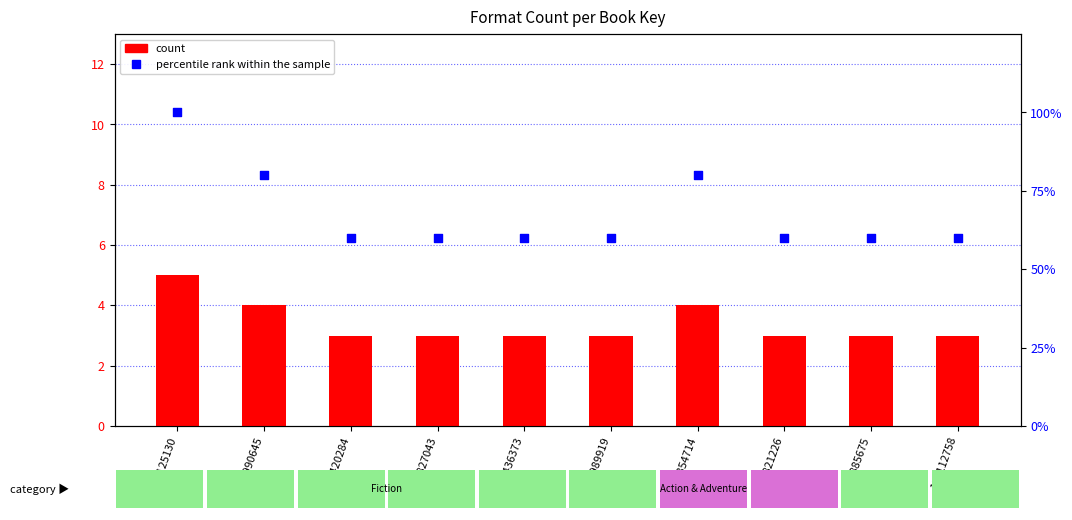

Which series has the largest Y range (max minus min)?

percentile rank within the sample